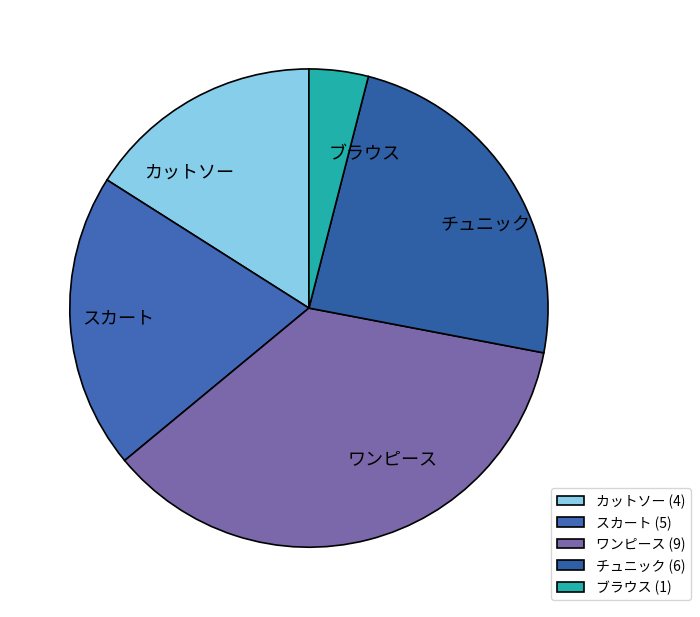

To the nearest percent, what percentage of the pie is ブラウス?

4%